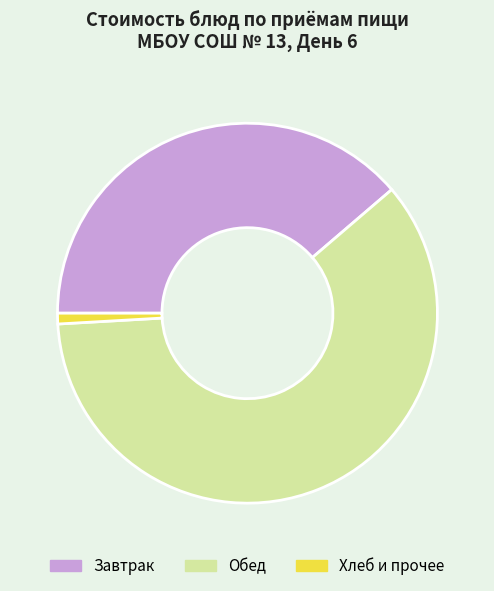

Which category has the smallest portion of the pie?

Хлеб и прочее